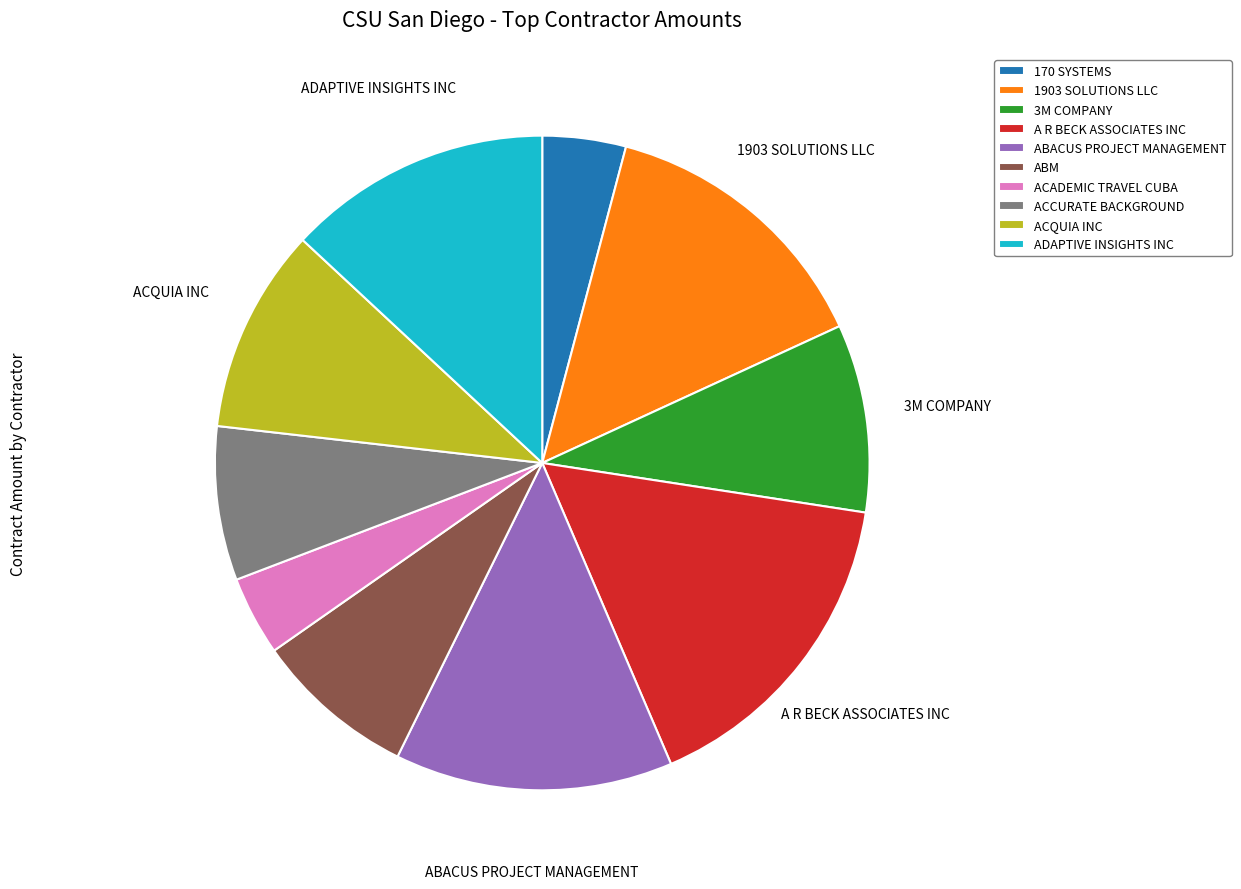

What is the ratio of the value at ACQUIA INC to the value at ADAPTIVE INSIGHTS INC?

0.8